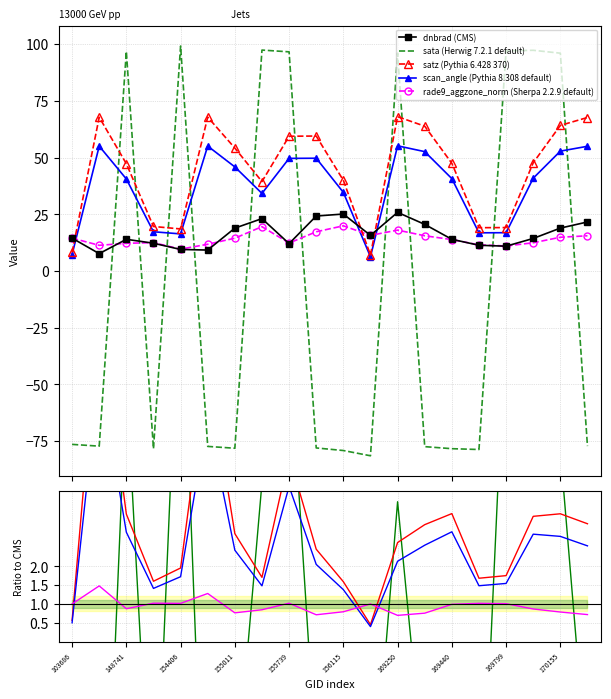

At how many categories does at least one series exceed 22?

16